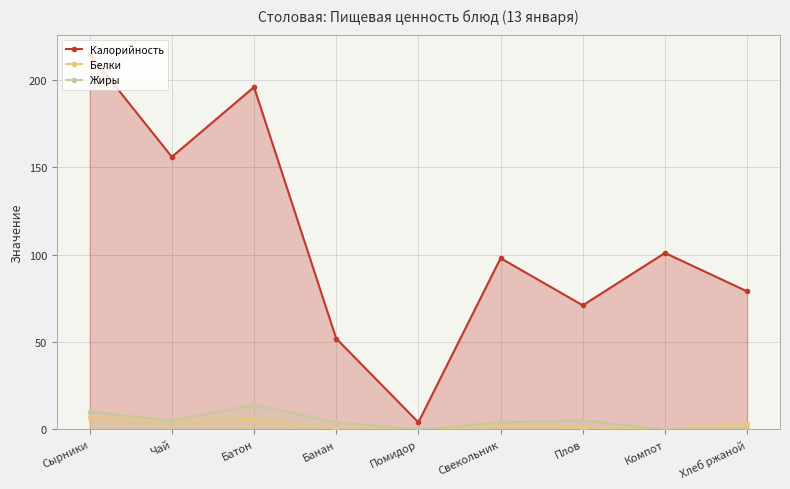

Reading right to left, what are all the values shown in this chart?

Калорийность: 79	101	71	98	4	52	196	156	215
Белки: 3	0	1	2	0	0	6	5	7
Жиры: 0	0	5	4	0	4	14	5	10